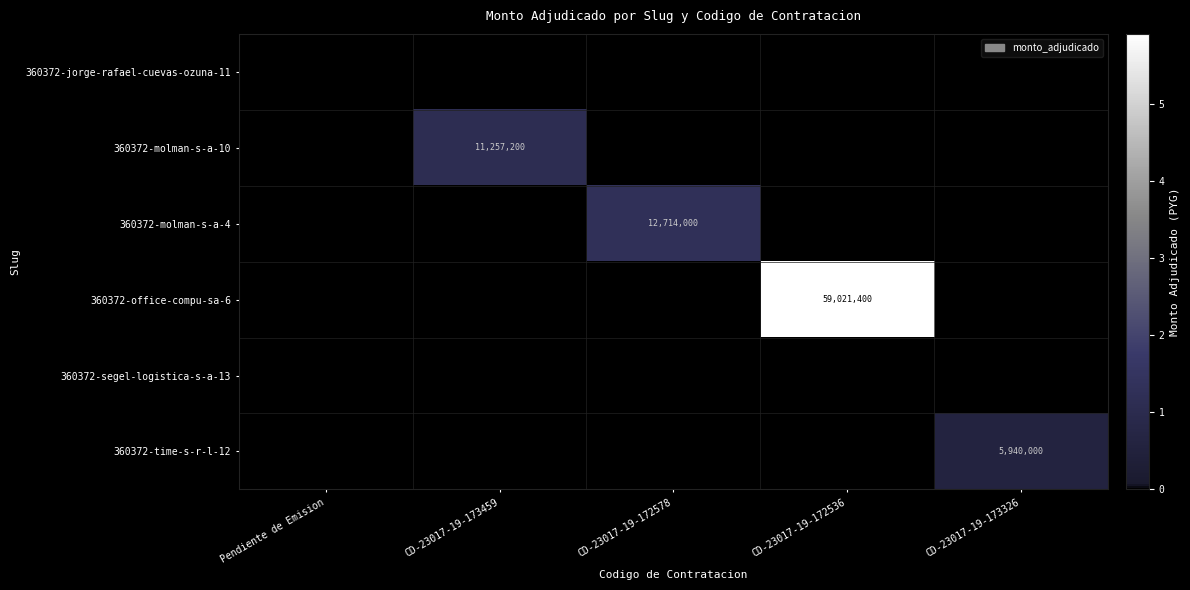

The value of 360372-time-s-r-l-12 at CD-23017-19-173326 is 9254033. True or false?

False